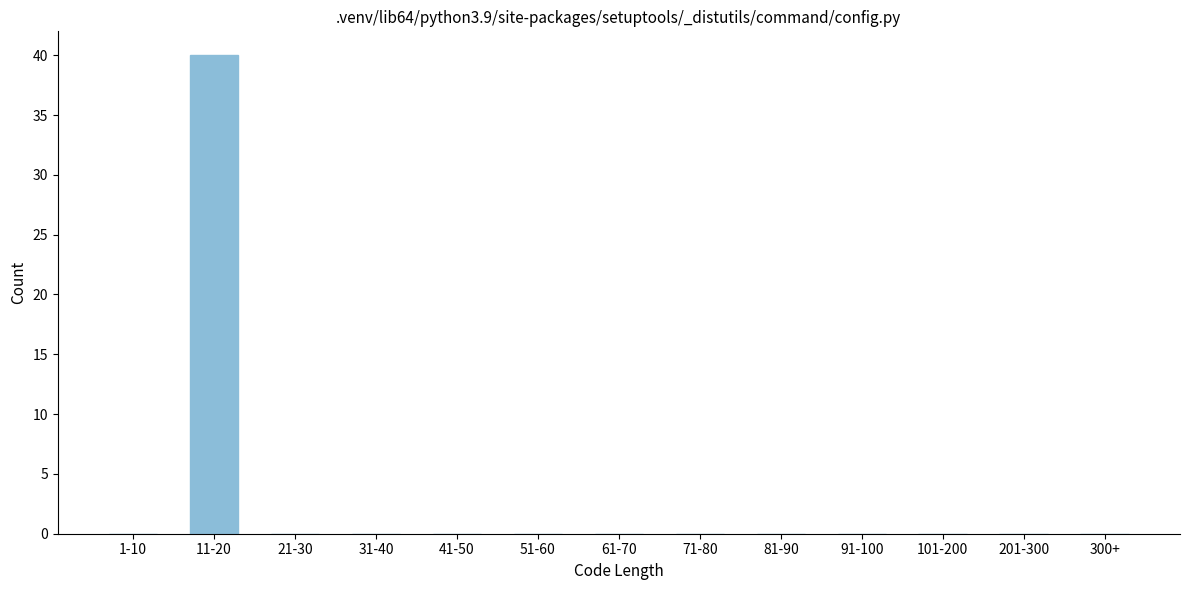

Reading left to right, transcribe all the data shown in this chart.

1-10=0	11-20=40	21-30=0	31-40=0	41-50=0	51-60=0	61-70=0	71-80=0	81-90=0	91-100=0	101-200=0	201-300=0	300+=0